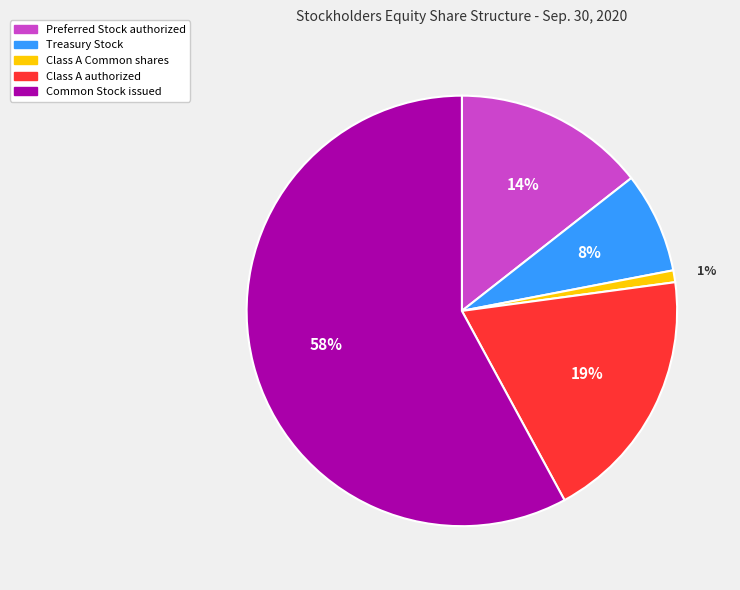

True or false: Treasury Stock accounts for 1% of the total.

False